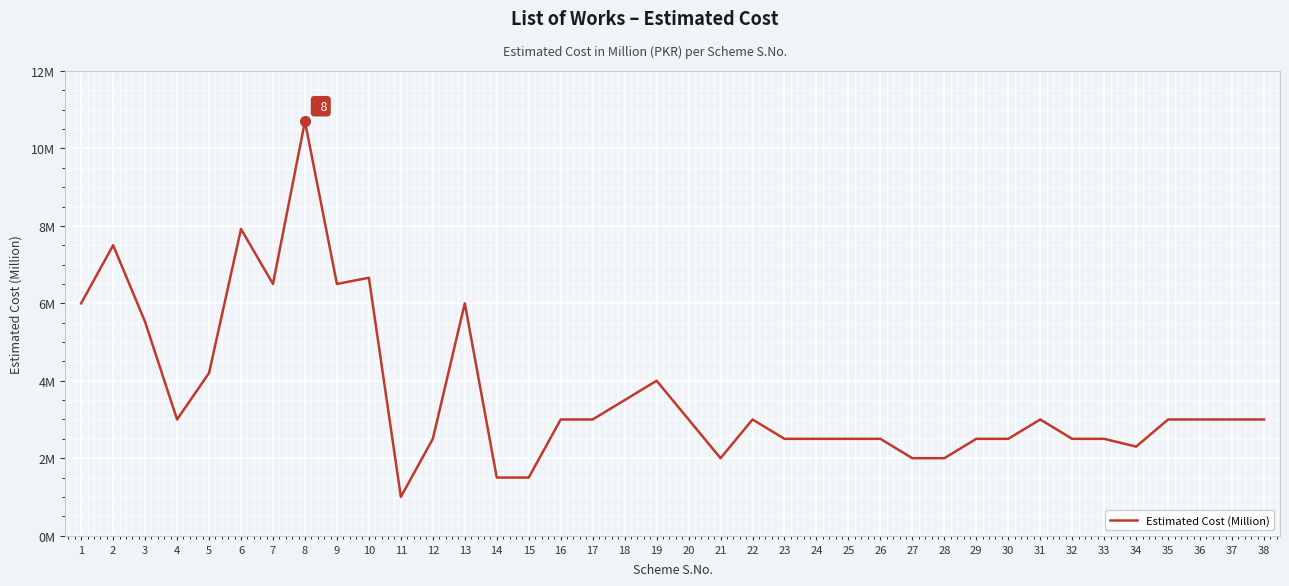

Rank the categories by value from highest to lowest.

8, 6, 2, 10, 7, 9, 1, 13, 3, 5, 19, 18, 4, 16, 17, 20, 22, 31, 35, 36, 37, 38, 12, 23, 24, 25, 26, 29, 30, 32, 33, 34, 21, 27, 28, 14, 15, 11